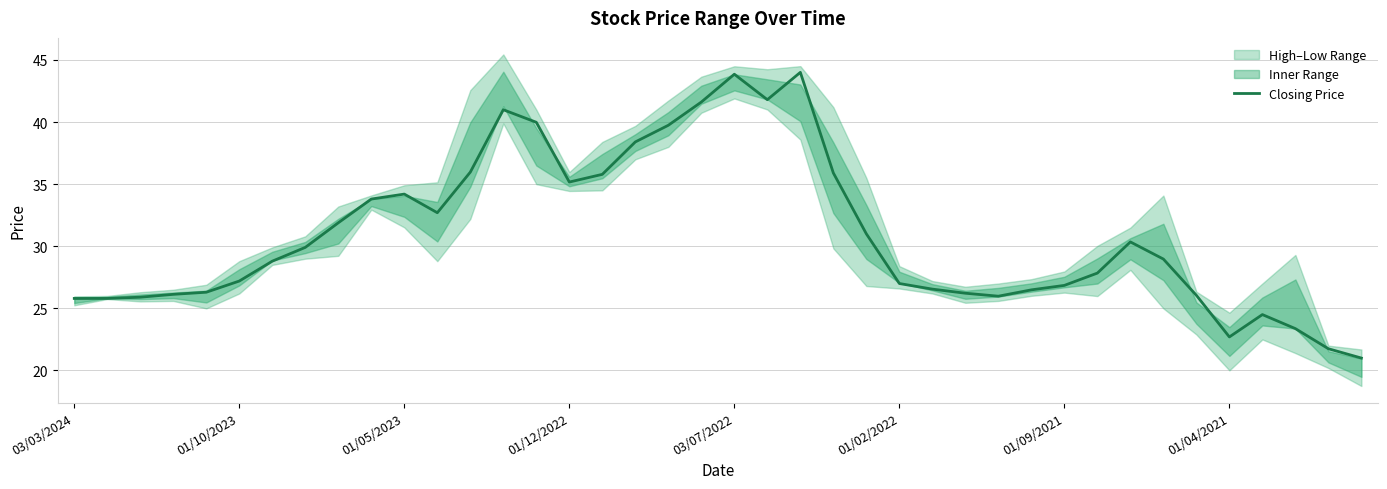

What is the lowest value of the Closing Price series?

21.0